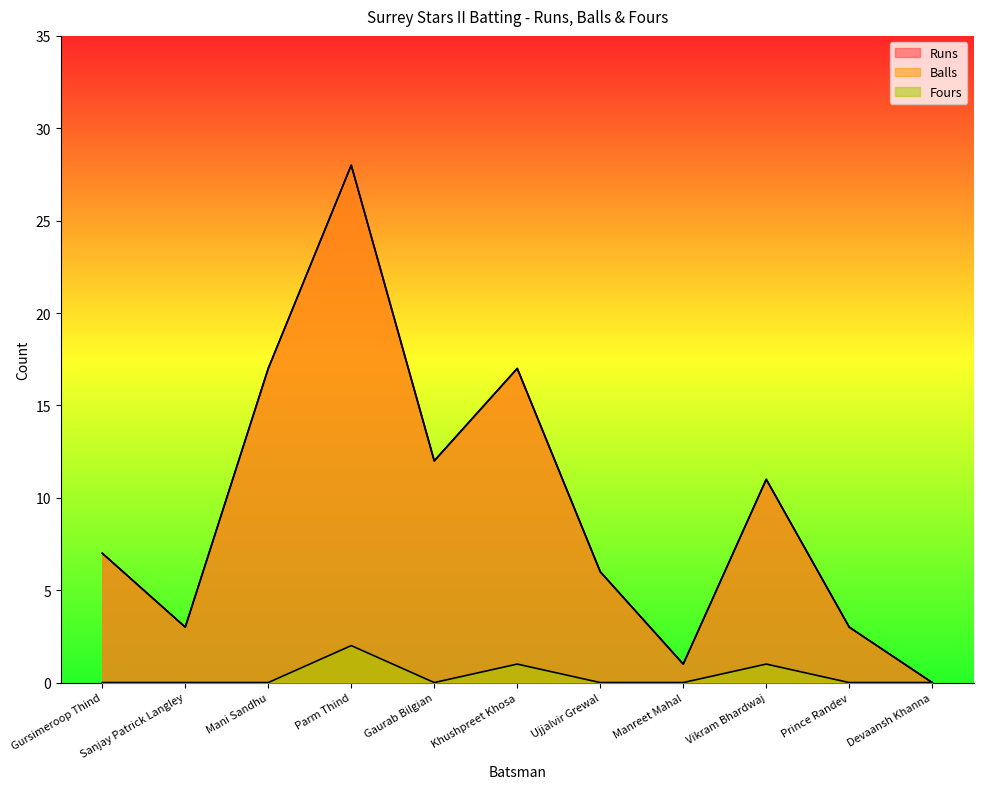

How many data points in Balls are above 7?

5